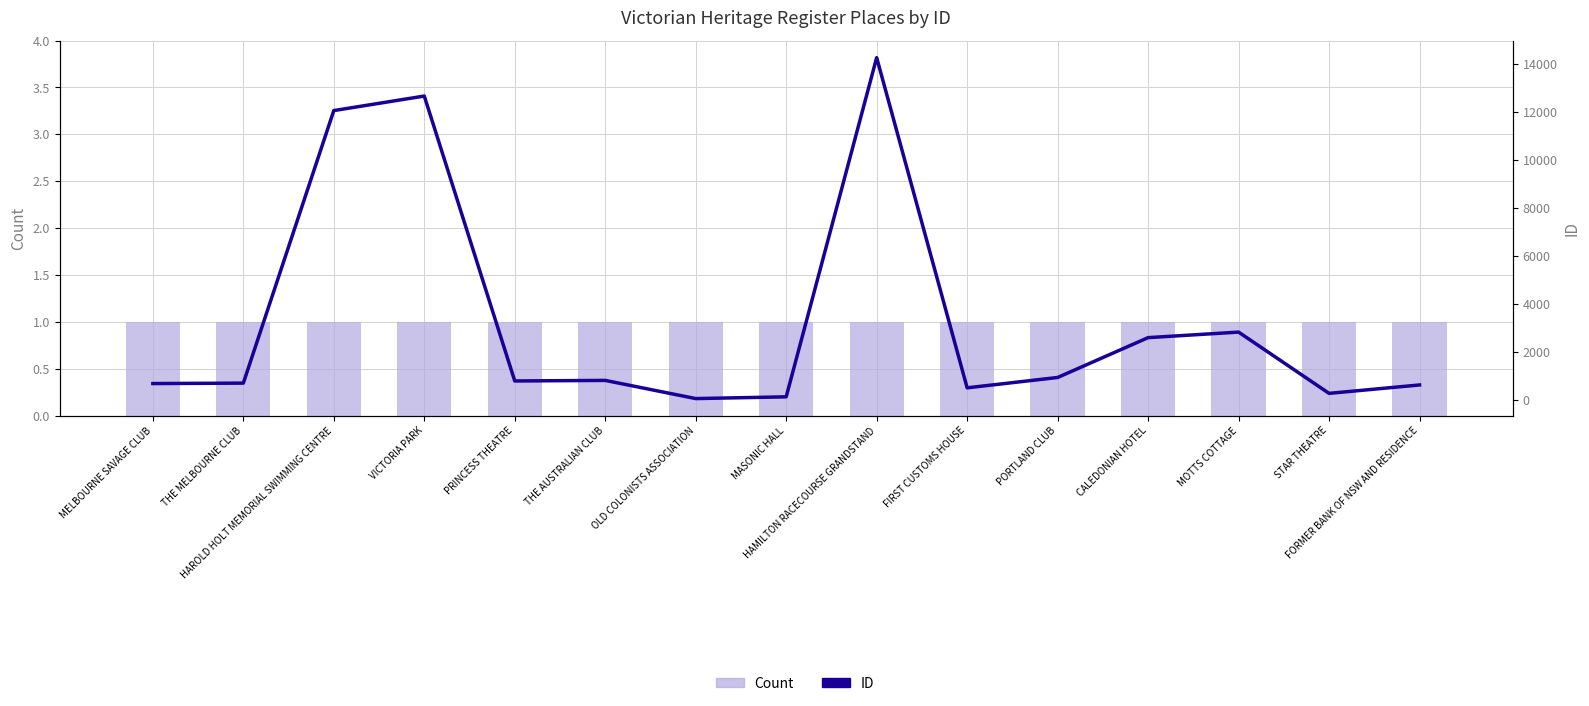

How many groups of bars are there?

15